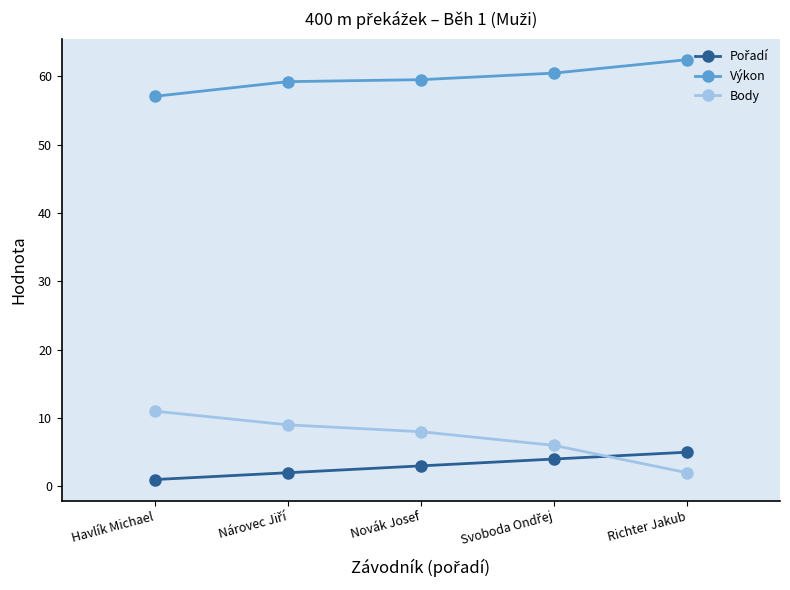

What is the label of the 1st point from the right?

Richter Jakub